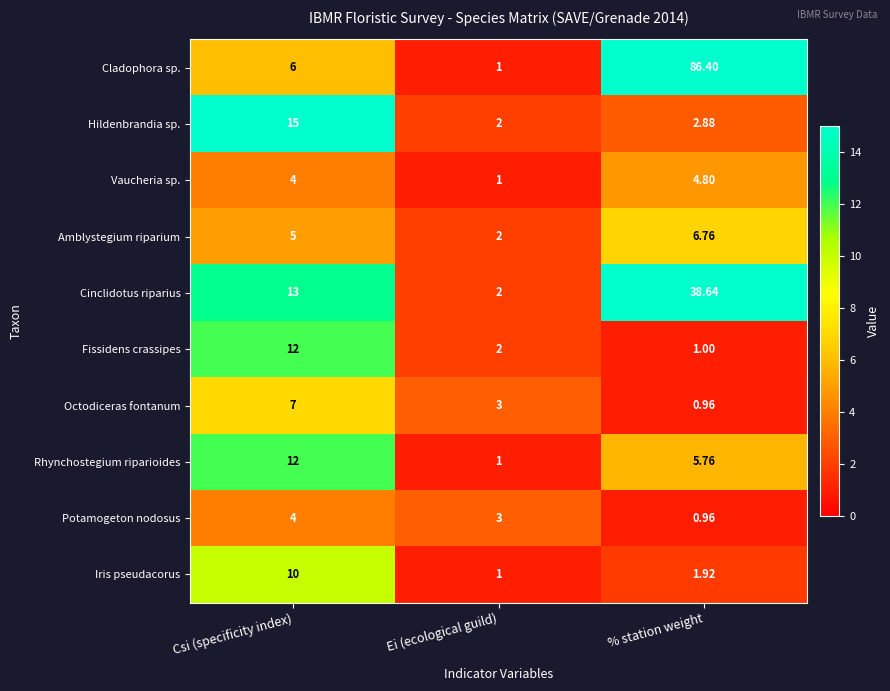

Which label corresponds to the largest value in the chart?

% station weight